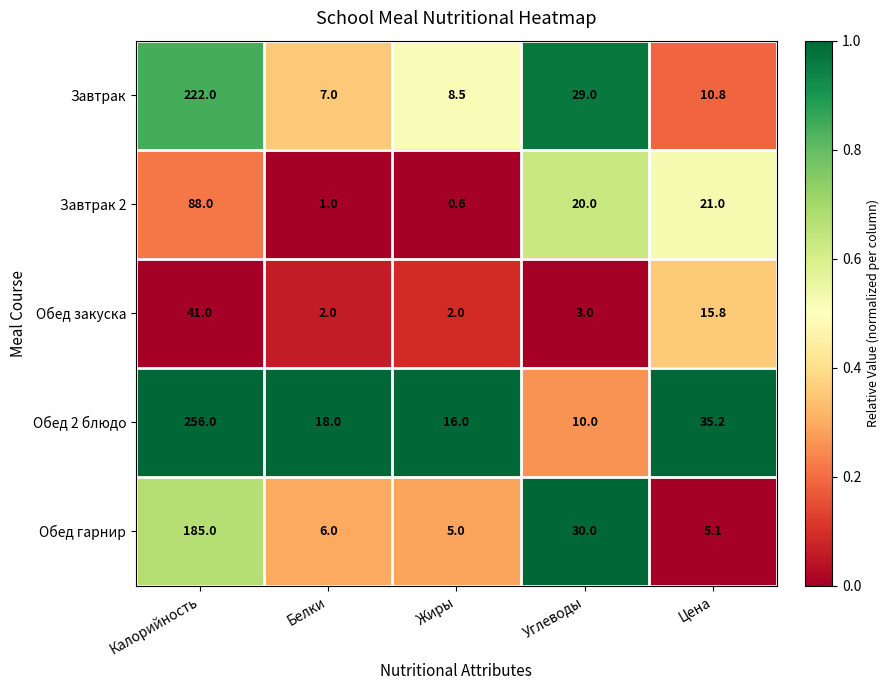

The value of Завтрак at Белки is 11.9. True or false?

False